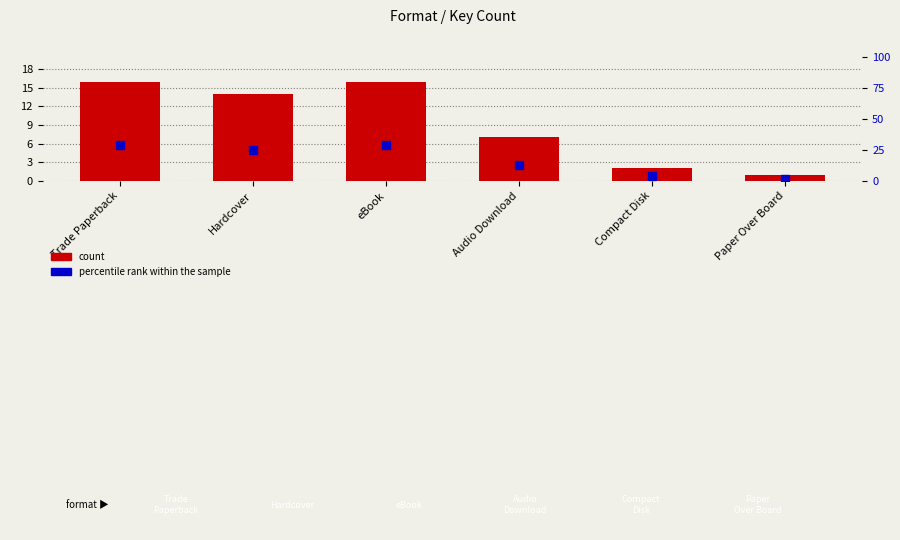

How many values in the percentile rank within the sample series are below 25?

3